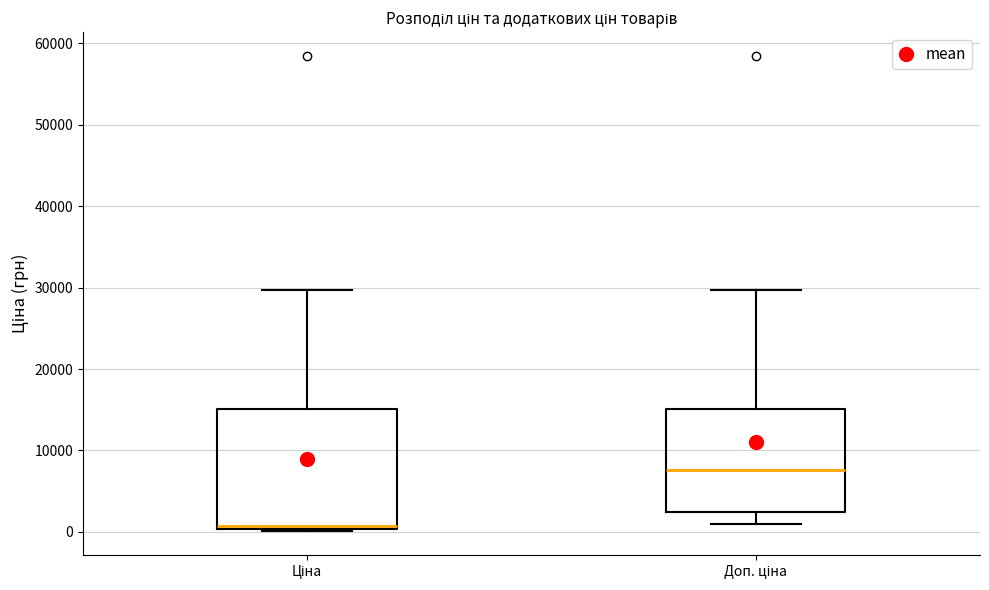

Comparing the boxes themselves (not the whiskers), which one is the tallest?

Ціна